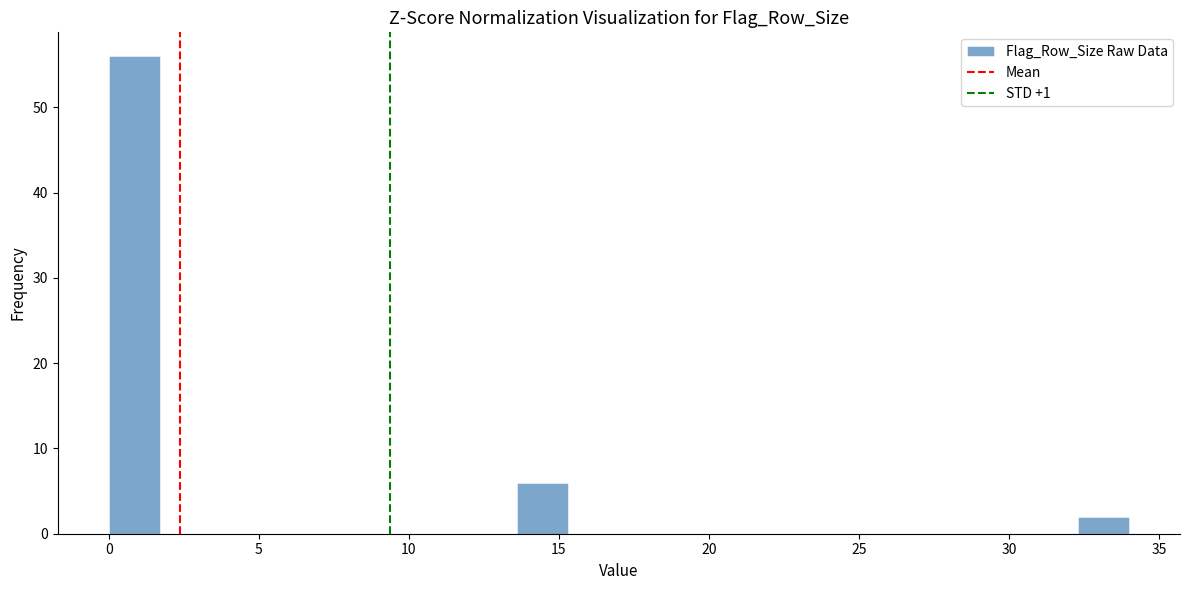

Read against the x-axis, roughly where is the centre of the tallest bar?

1.0